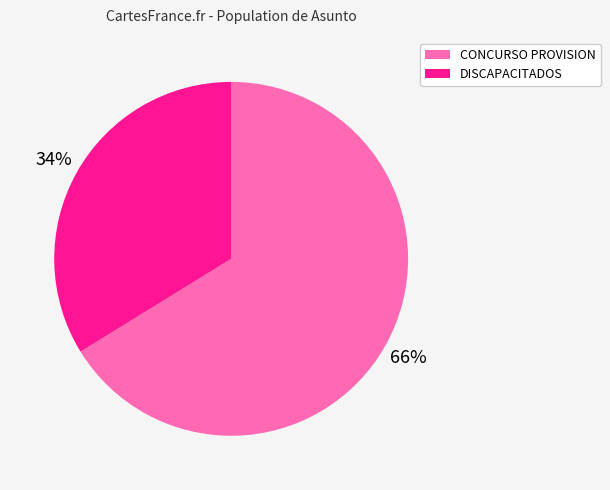

Does any single category account for the majority?

Yes